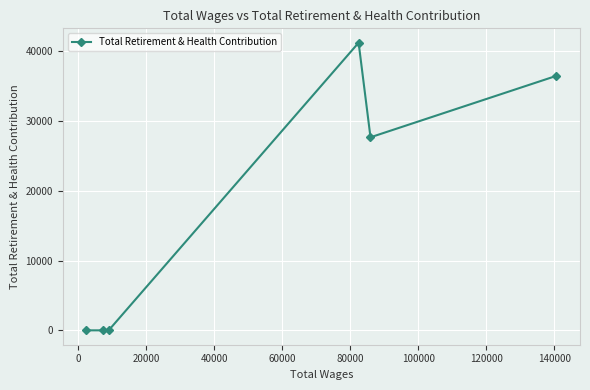

True or false: there are more than 2 points higher than both neighbors.

False